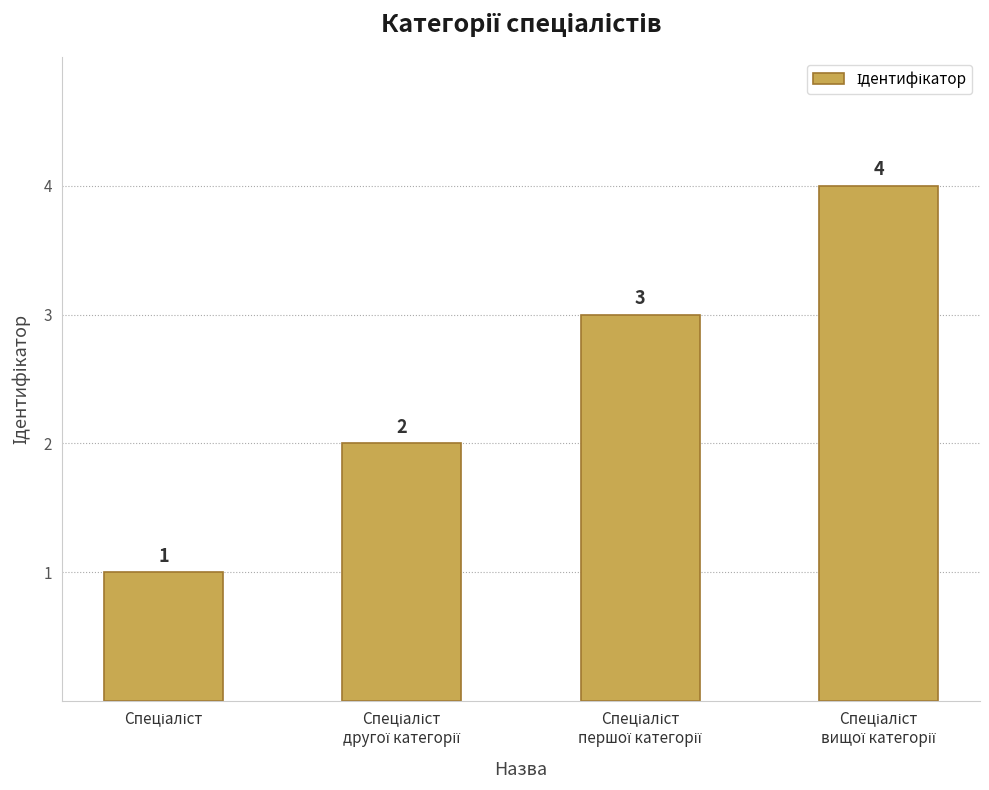

What is the minimum value shown in the chart?

1